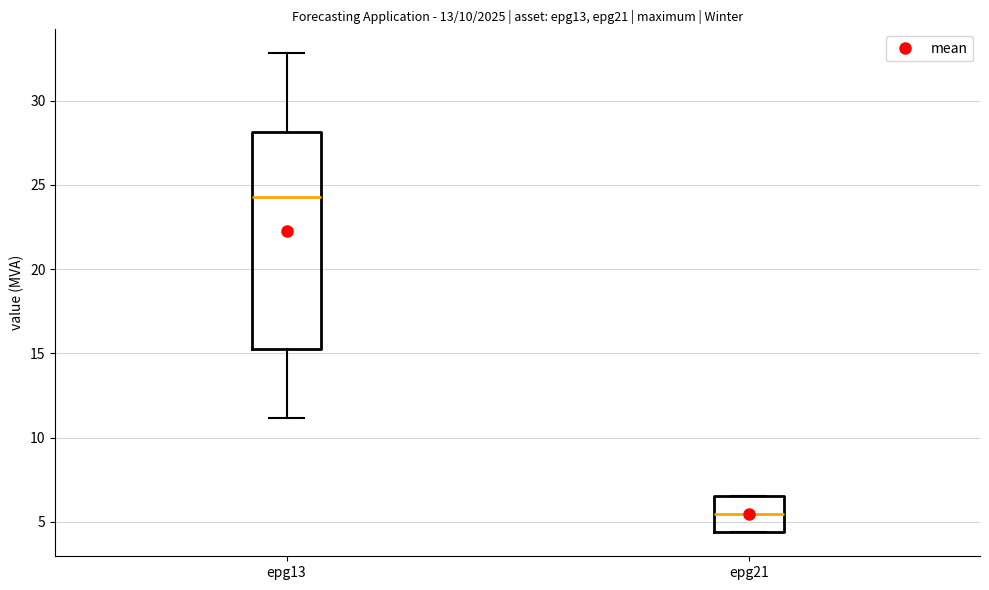

Where is the lower edge of the box for epg13 on the y-axis? The values are not printed on the chart, so give them approximately, as read against the axis.

15.5